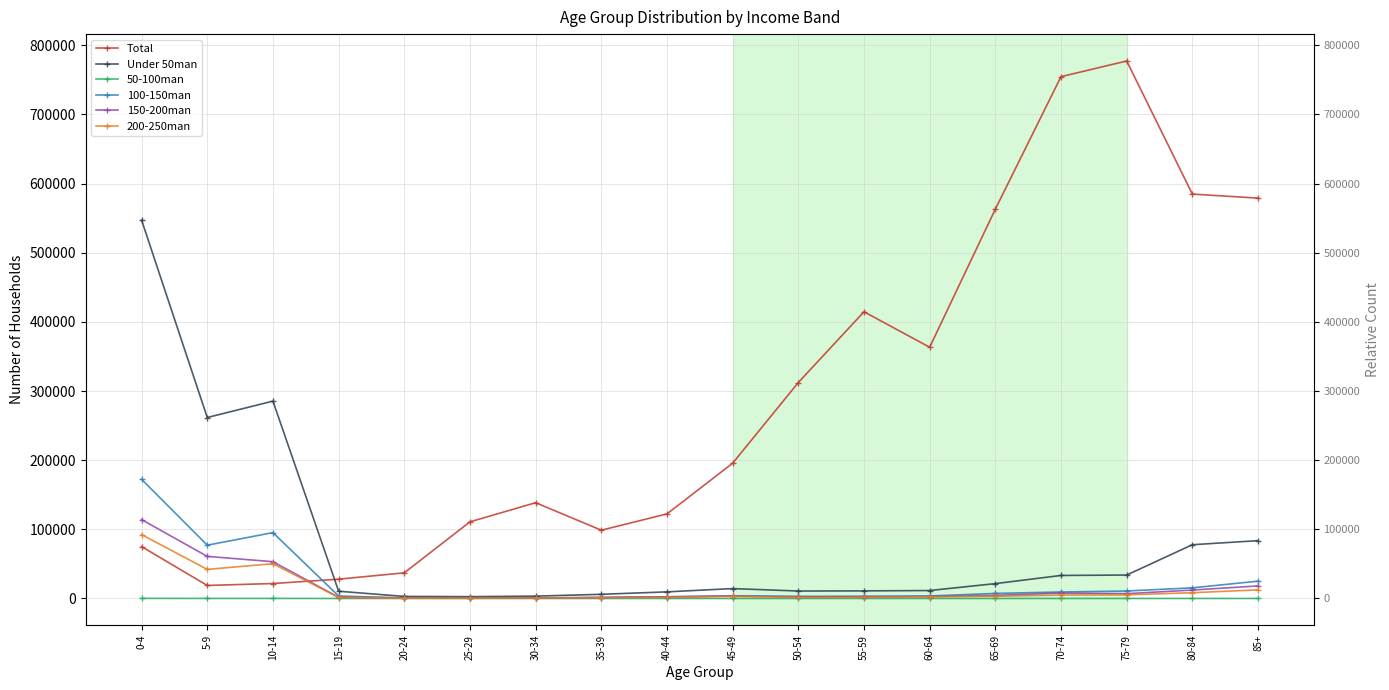

Where is 50-100man nearest to the value 79?

5-9